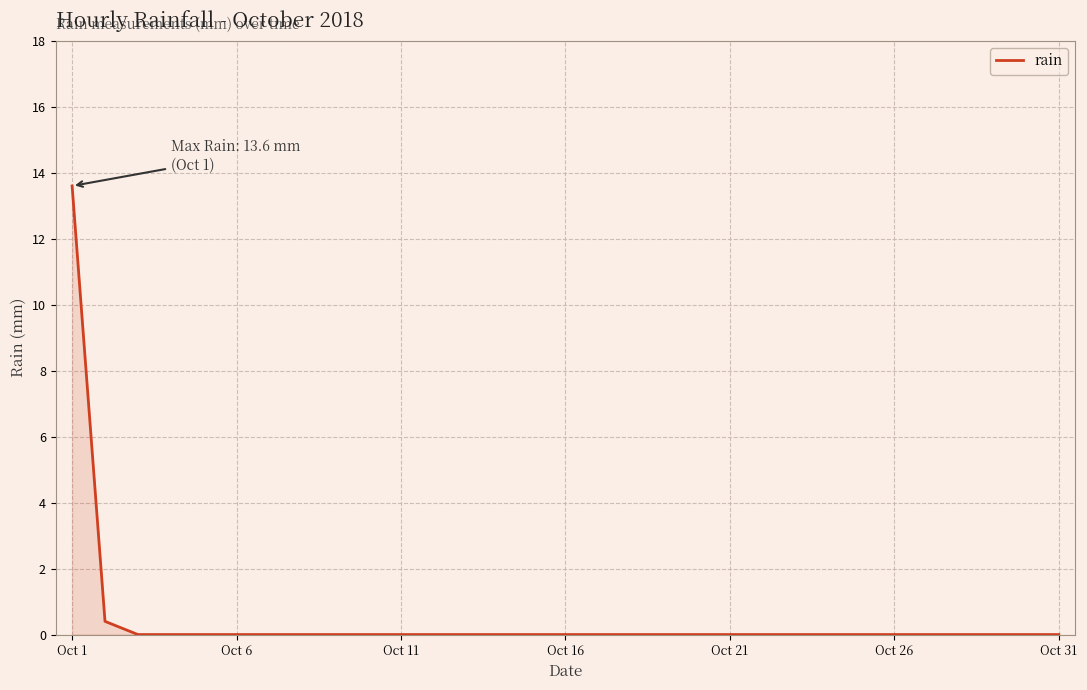

How many lines are shown in the chart?

1